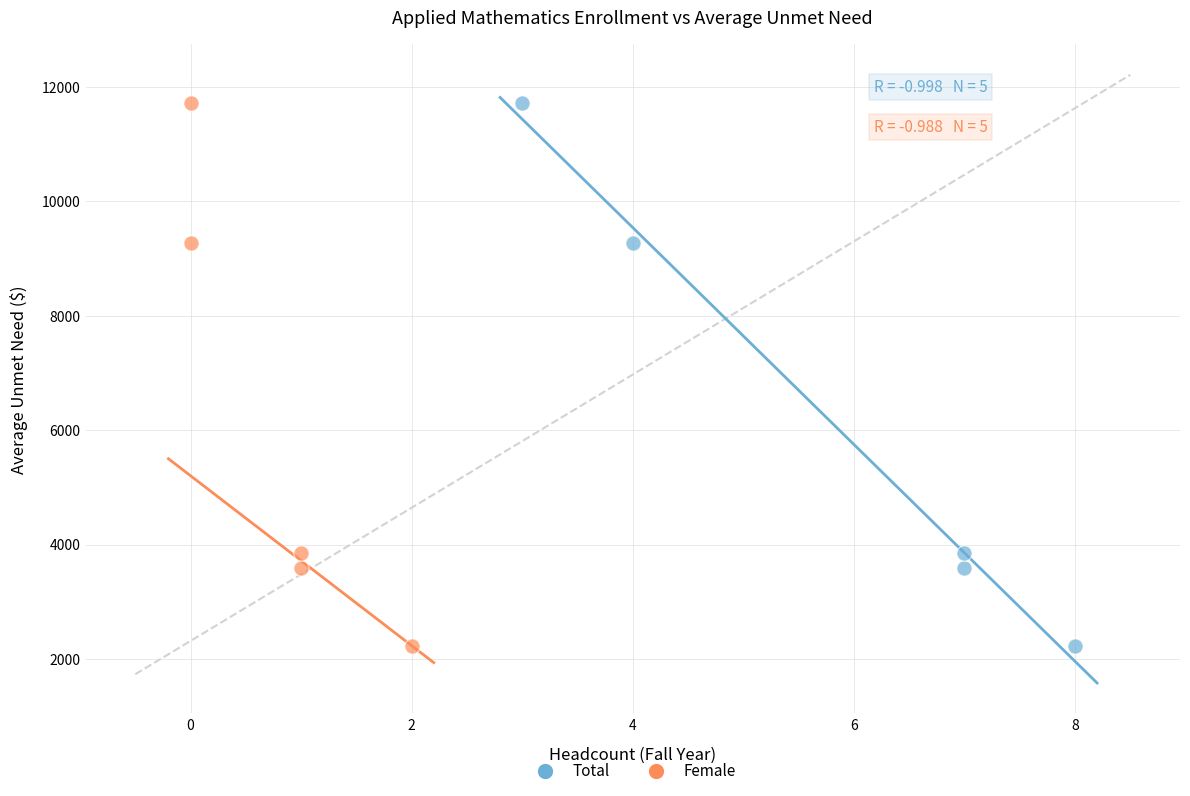

What are all the series names shown in the legend?

Total, Female